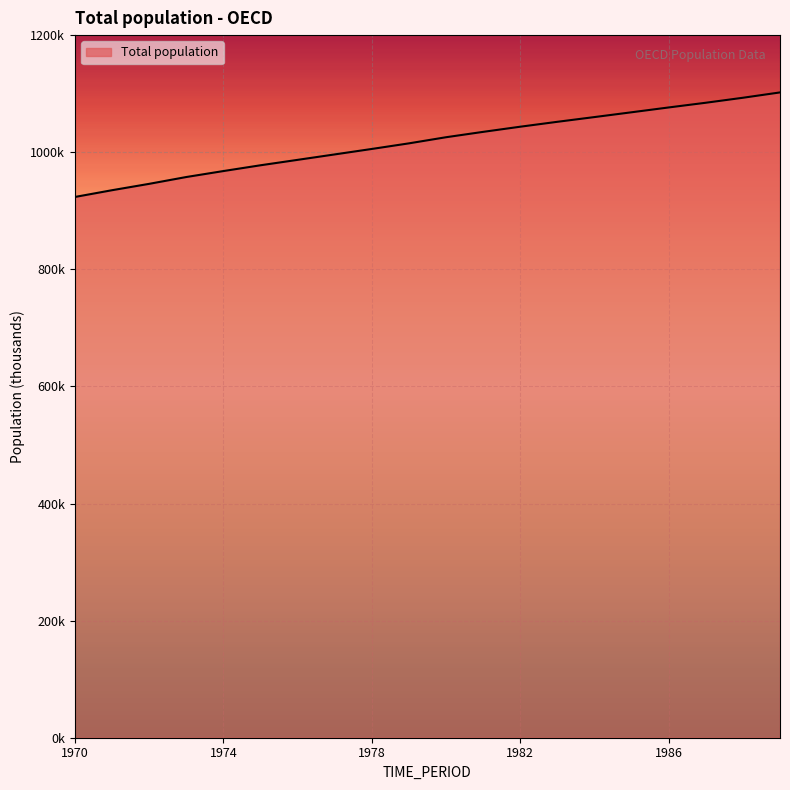

Is this an area chart (filled region under the line)?

Yes